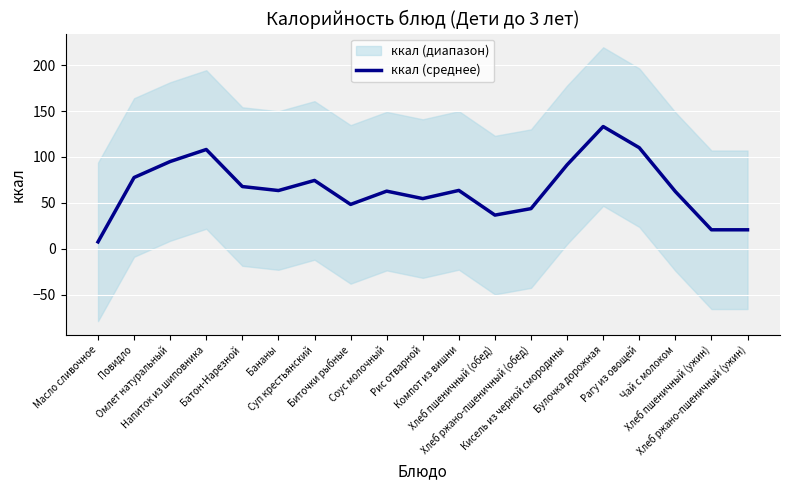

Is it true that the value at Биточки рыбные is 69.8?

False